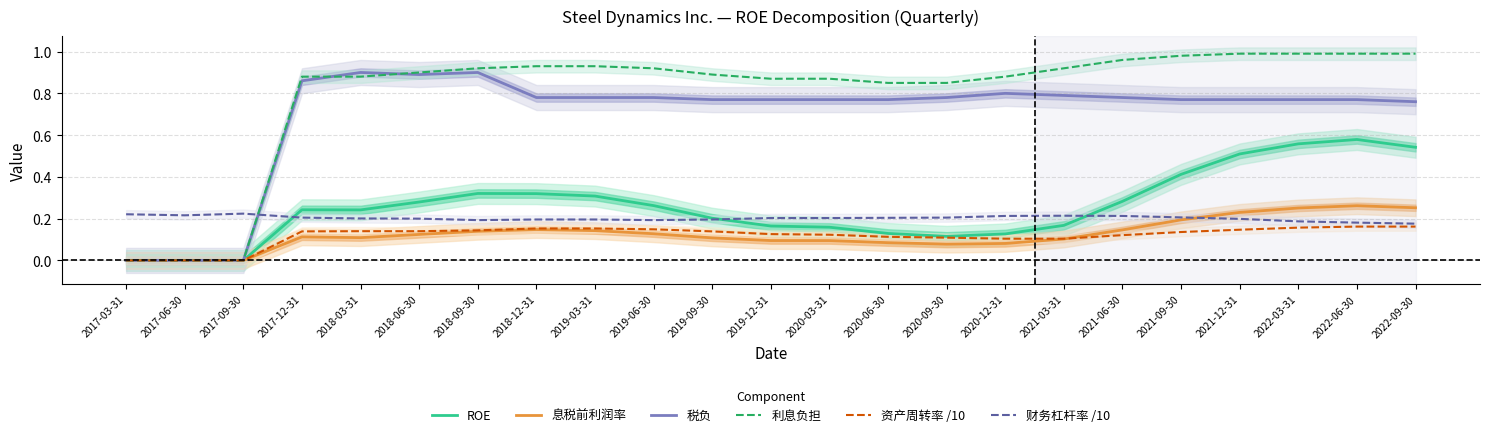

At which label does 资产周转率 /10 reach its minimum?

2017-03-31